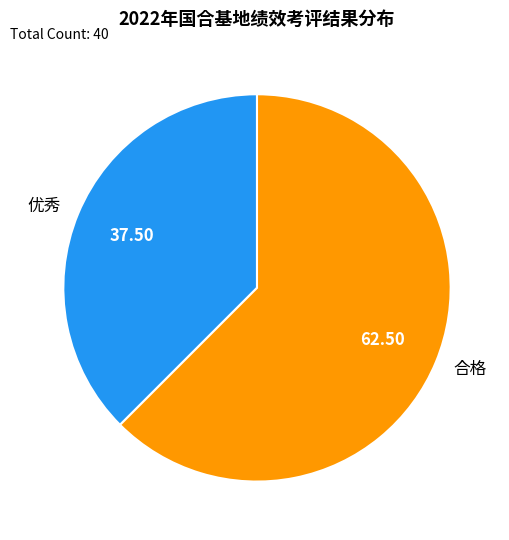

Which slice is the largest?

合格